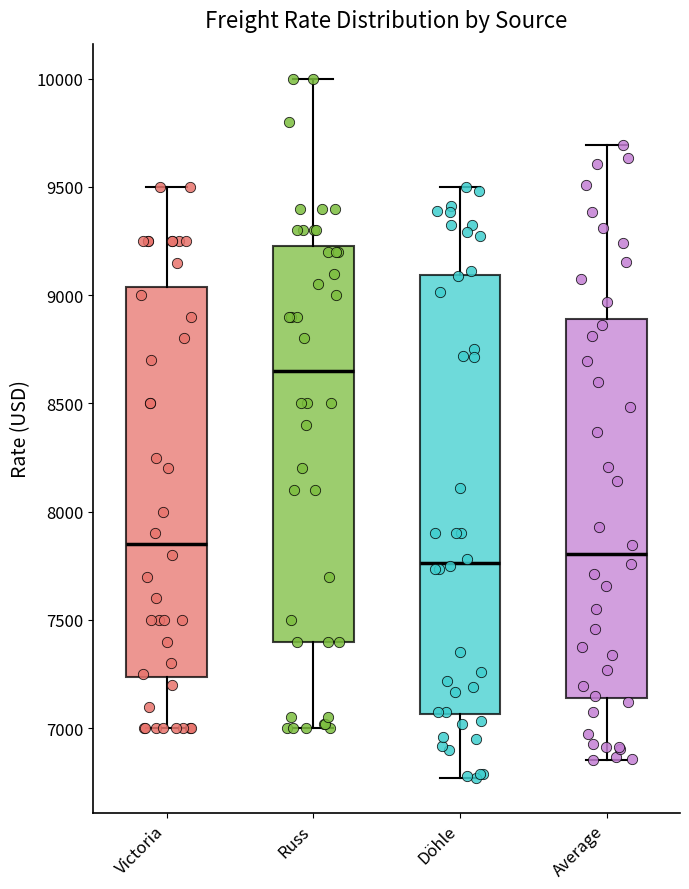

Reading left to right, transcribe this box plot: for each box, give where its median line is, the range the box spans, and where its two whiskers end, as read against the y-axis. The values are not printed on the chart, so give them approximately, as read against the axis.

Victoria: median 7850, box 7250 to 9050, whiskers 7000 to 9500
Russ: median 8650, box 7400 to 9250, whiskers 7000 to 10000
Döhle: median 7750, box 7050 to 9100, whiskers 6750 to 9500
Average: median 7800, box 7150 to 8900, whiskers 6850 to 9700